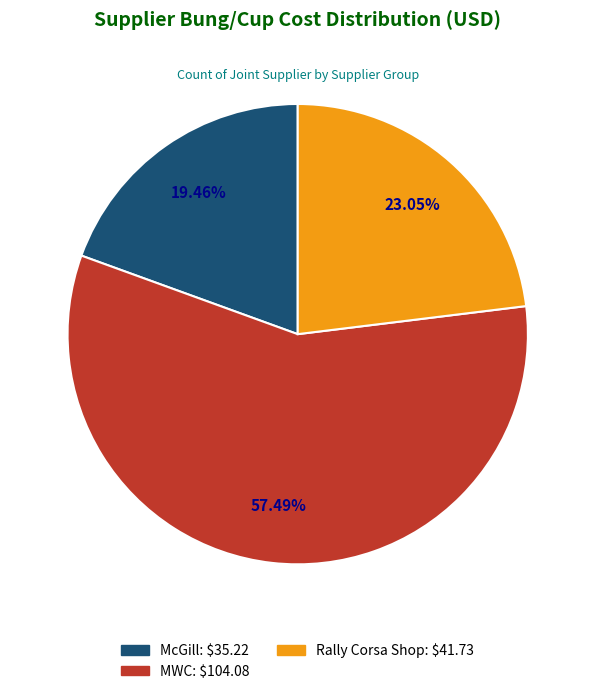

To the nearest percent, what is the difference between the largest and smallest slice percentages?

38%